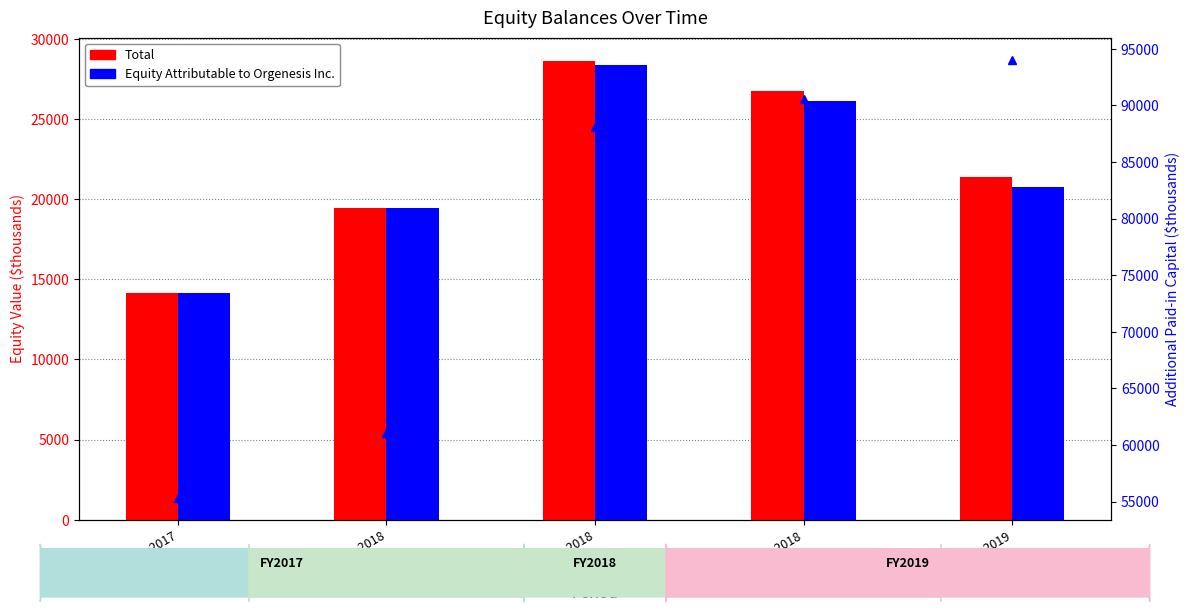

What is the difference between the maximum and minimum values in the Additional Paid-in Capital series?

38715